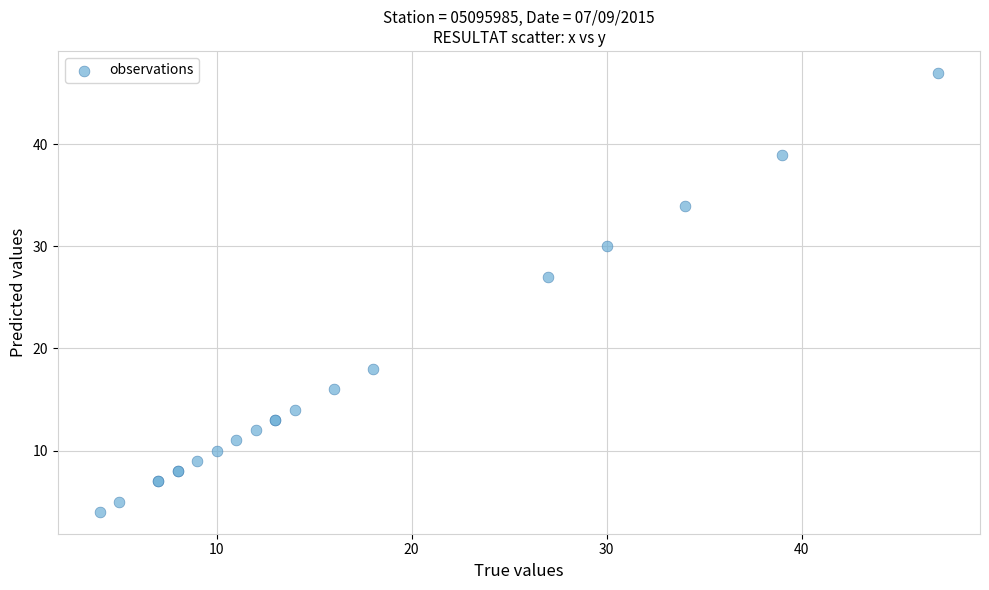

What Y value in the scatter plot is closest to 25?

27